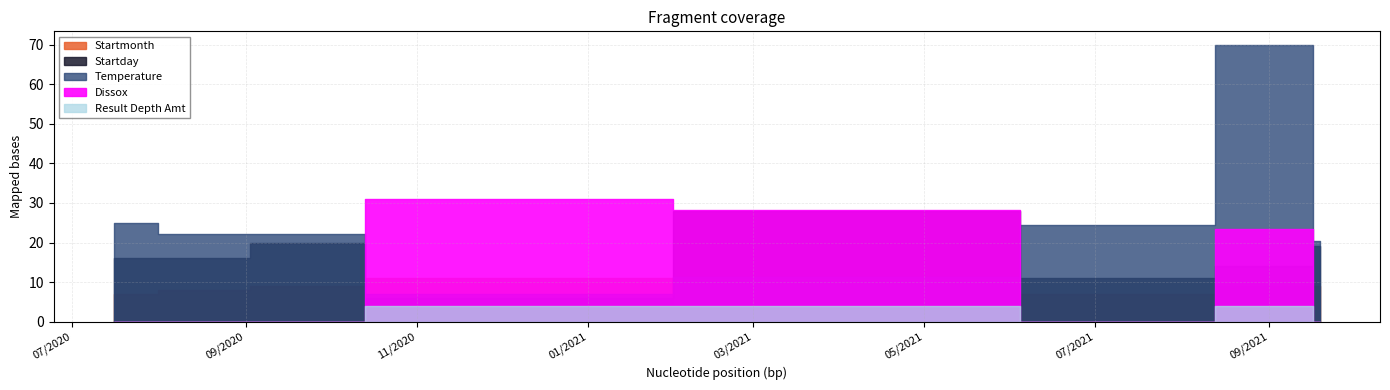

Where do Temperature and Startday first cross each other?

11/06/2020 and 04/28/2021